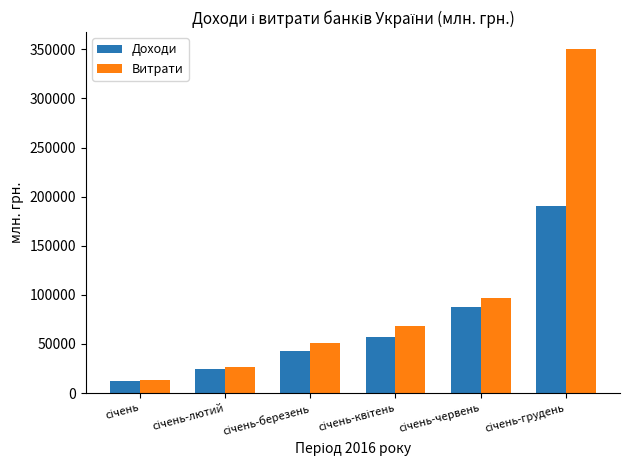

What is the minimum value for Доходи?

12180